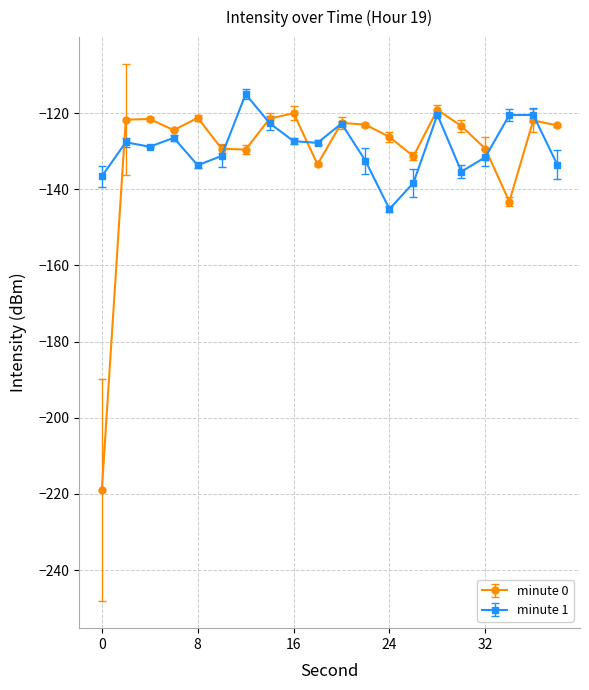

What is the minimum value for minute 1?

-145.2